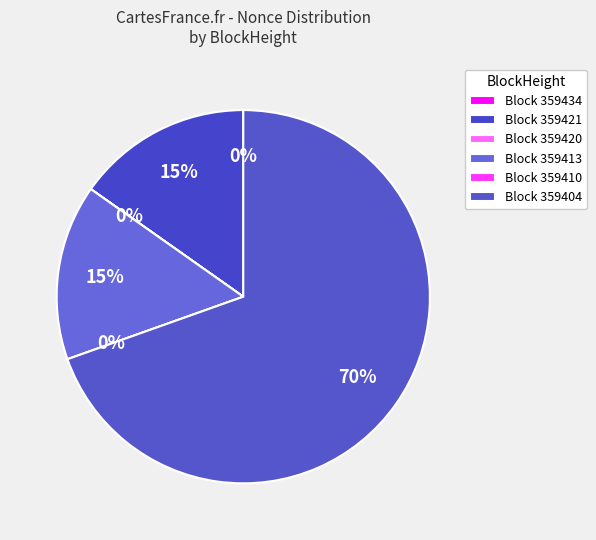

To the nearest percent, what is the combined percentage of 359421 and 359413?

30%